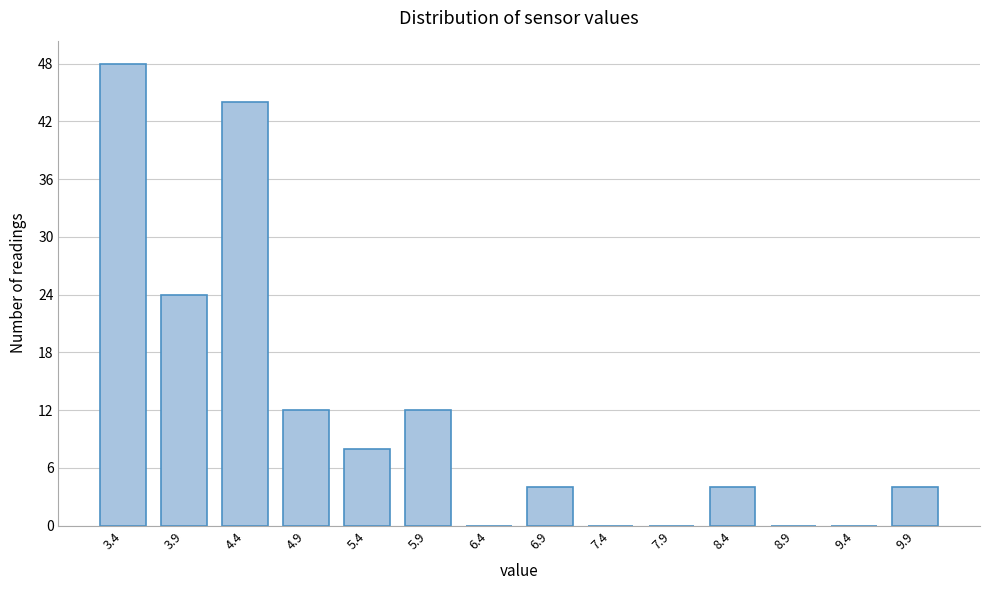

Reading right to left, list all the values displayed in this chart.

9.9=4	9.4=0	8.9=0	8.4=4	7.9=0	7.4=0	6.9=4	6.4=0	5.9=12	5.4=8	4.9=12	4.4=44	3.9=24	3.4=48